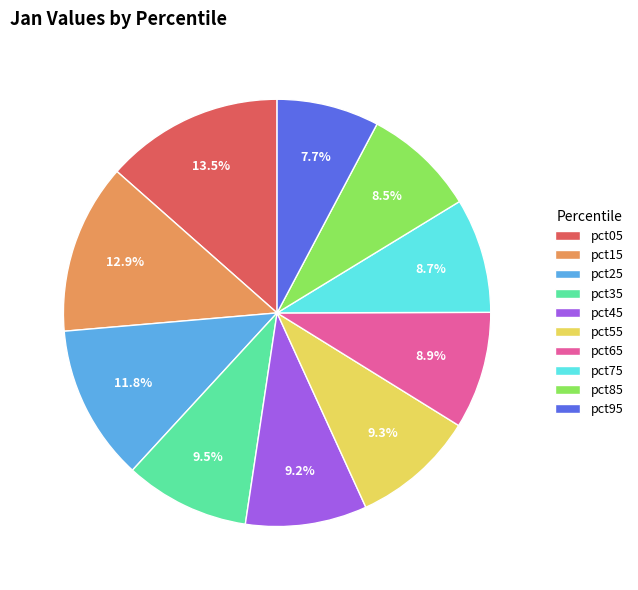

To the nearest percent, what is the average slice percentage?

10%